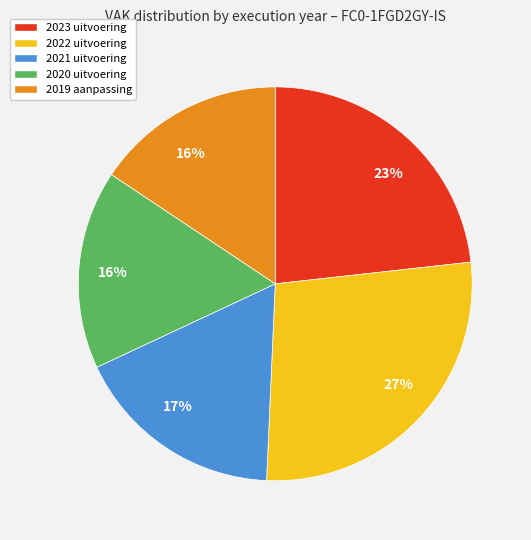

Does 2020 uitvoering represent more than half of the total?

No